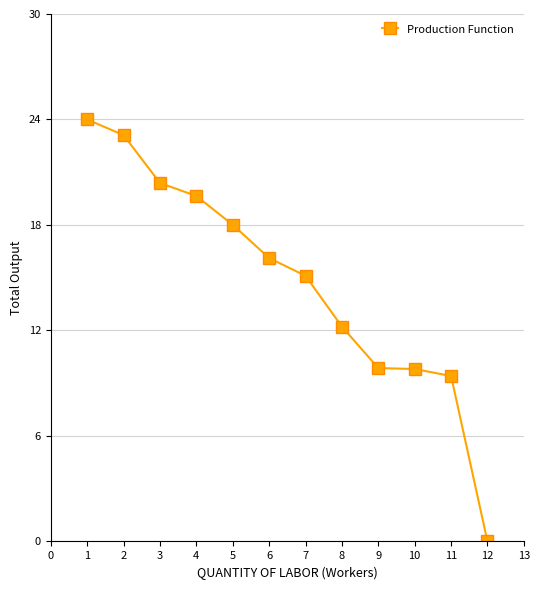

What is the sum of the values at 10 and 8?

22.0